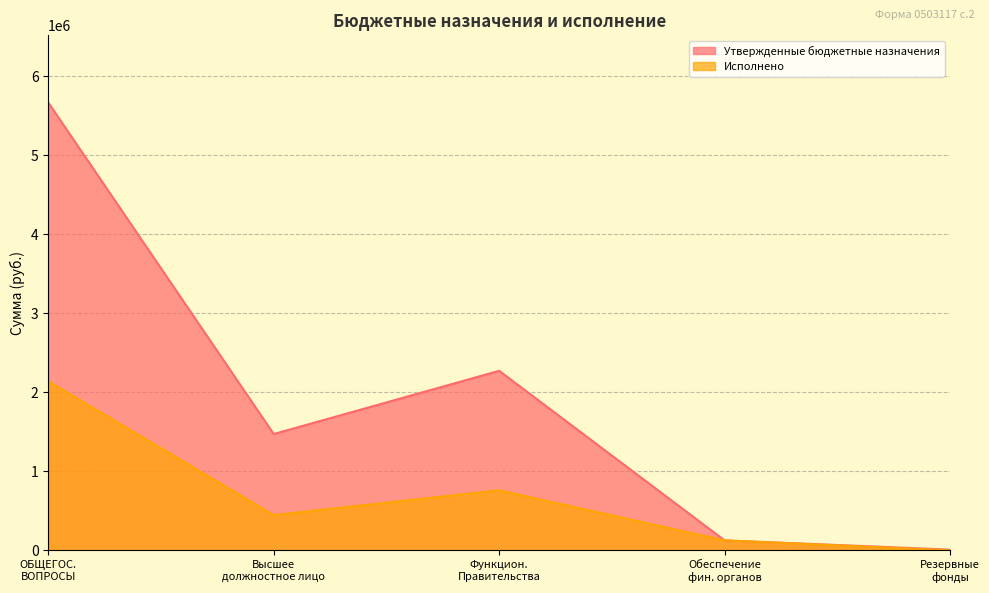

Where does the Исполнено series first go above 447182?

ОБЩЕГОС.
ВОПРОСЫ